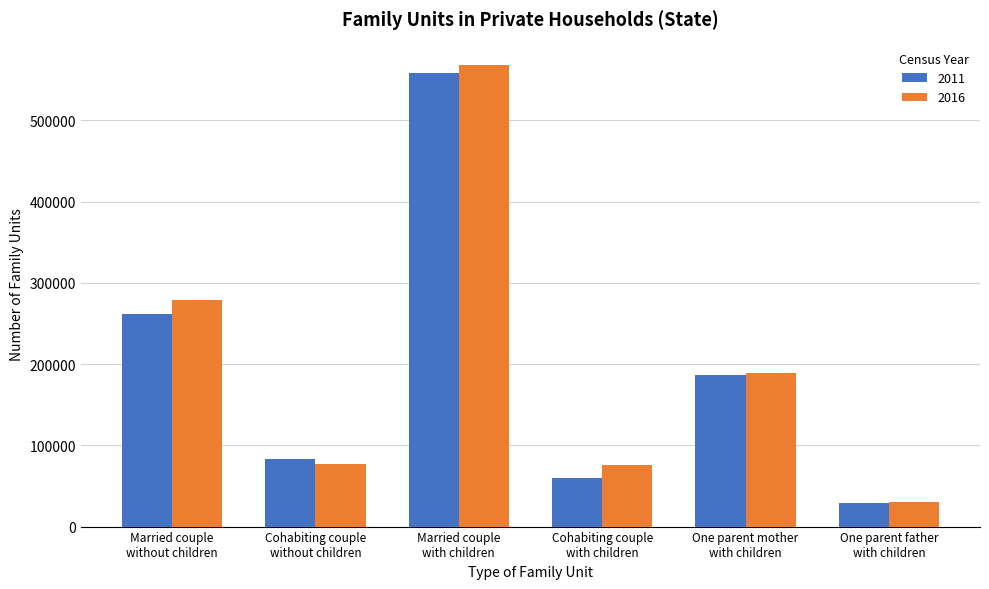

What is the sum of the 2016 values at One parent father
with children and Married couple
without children?

308639